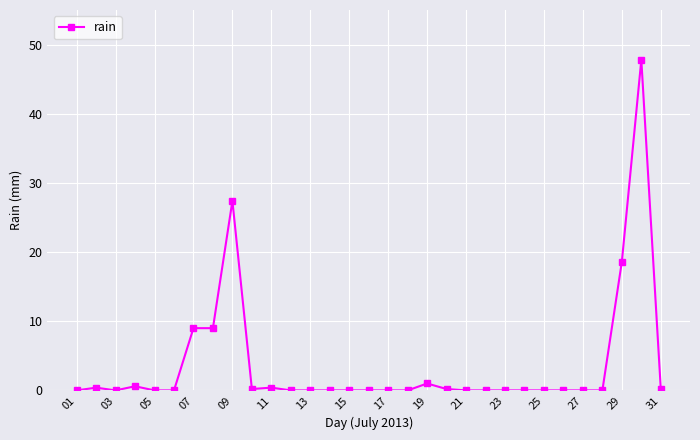

What is the sum of all values?

114.8